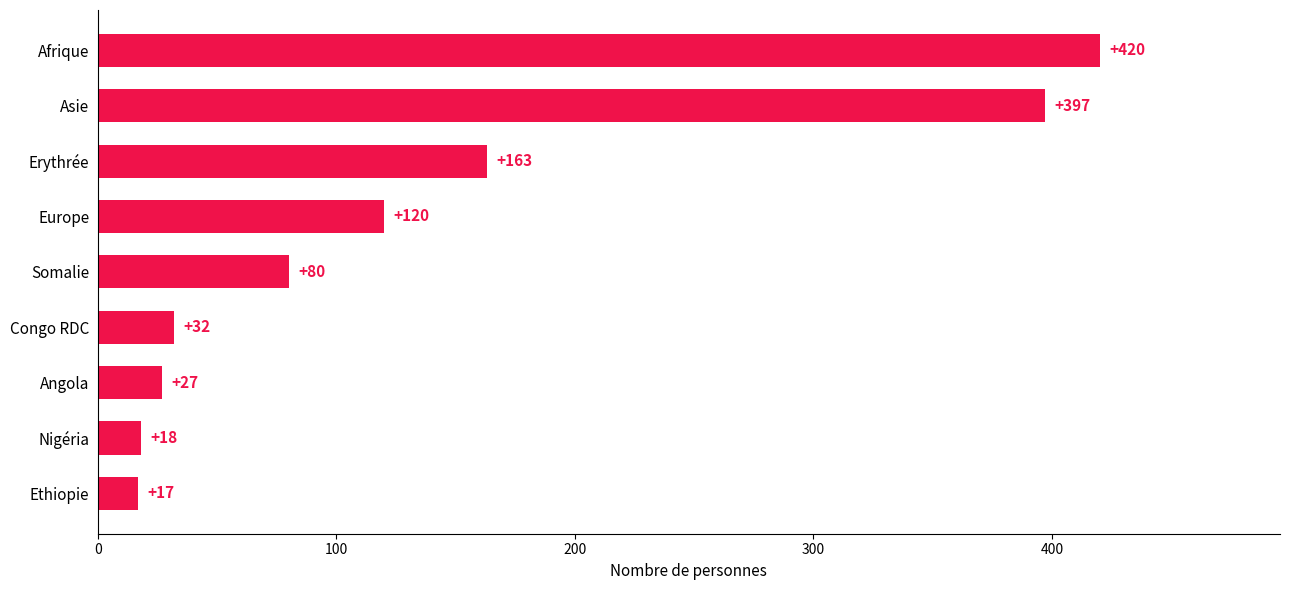

The chart shows a value of 27 at Angola. True or false?

True